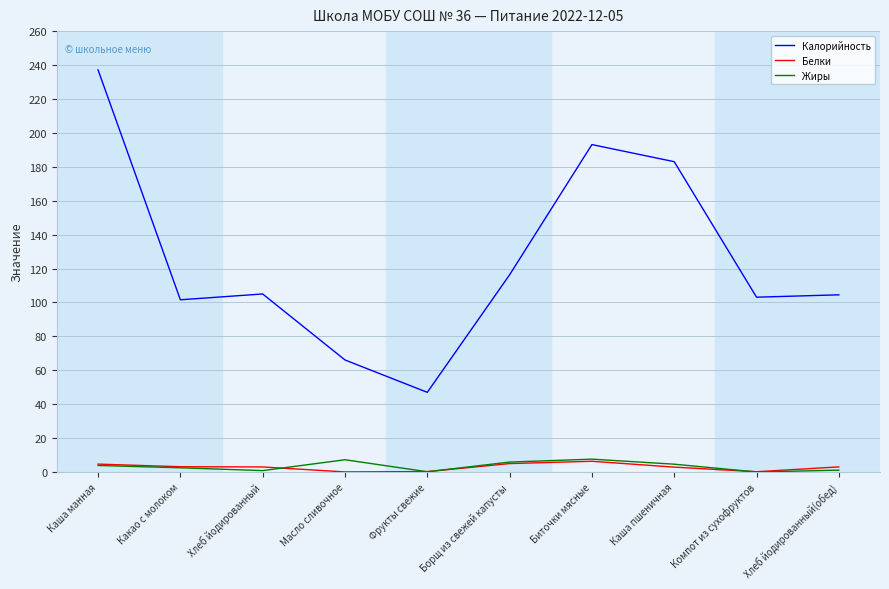

How many series are shown in this chart?

3